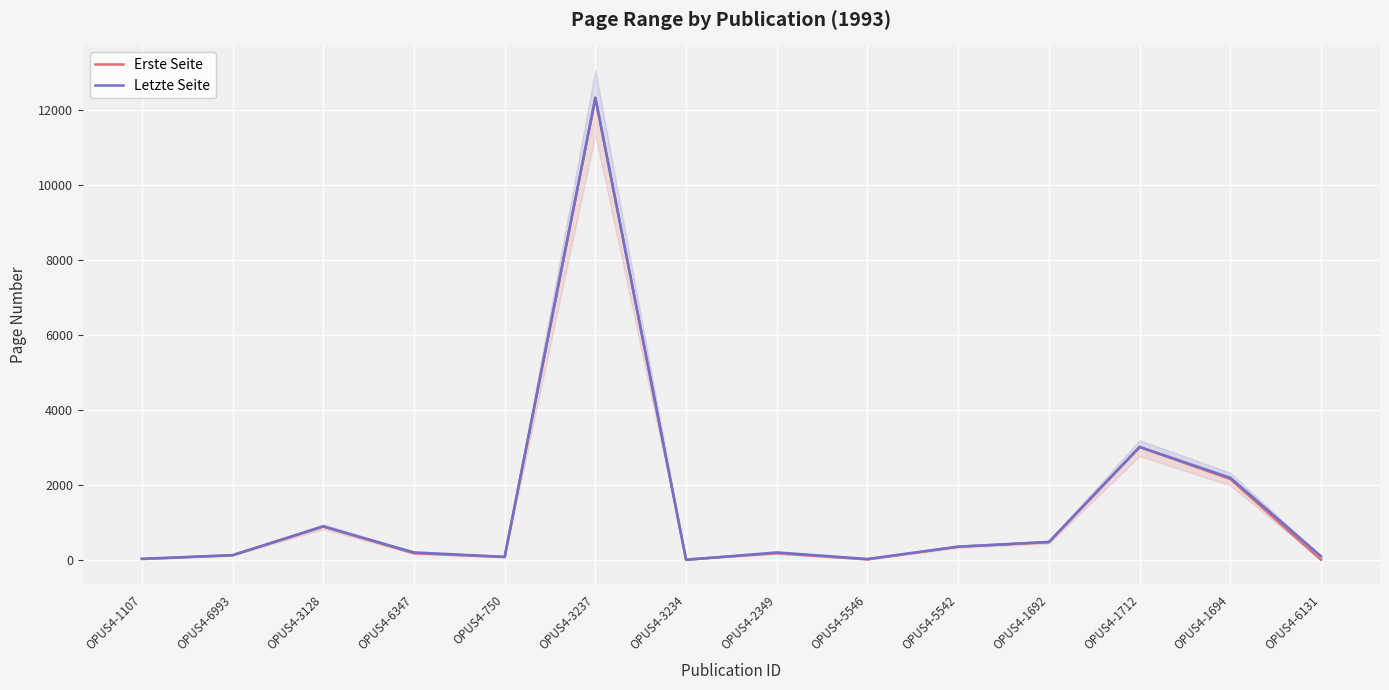

The Letzte Seite series shows 95 at OPUS4-2349. True or false?

False